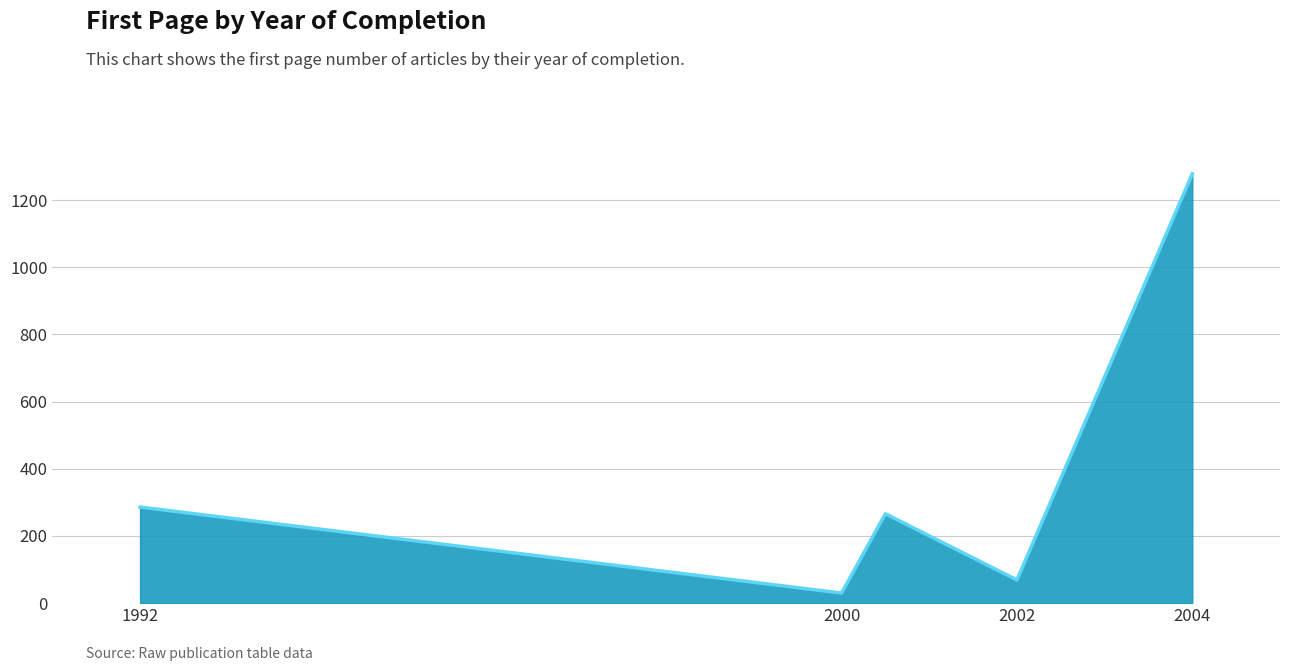

Which has a higher value, 2002 or 1992?

1992